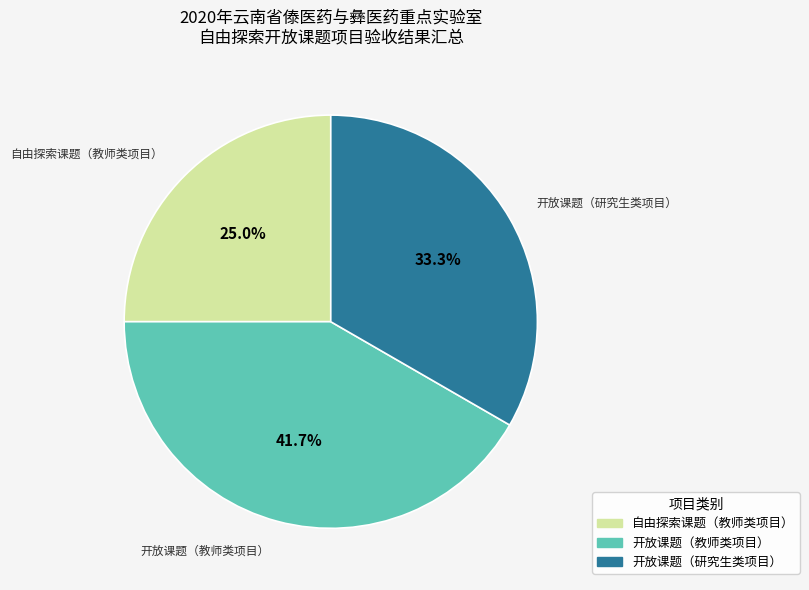

Is 开放课题（研究生类项目） the majority of the pie?

No